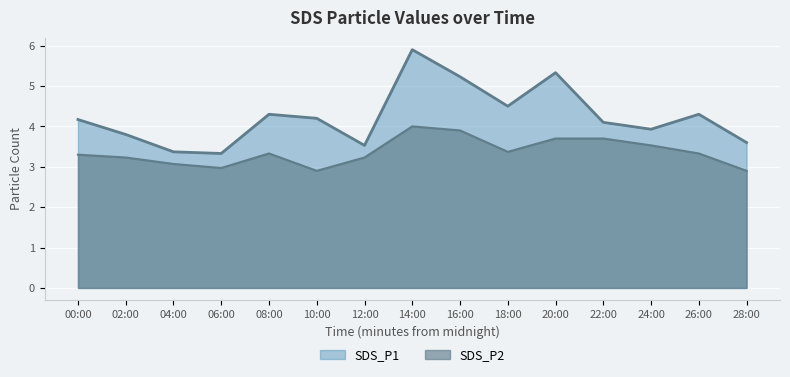

Which series has the largest range (max minus min)?

SDS_P1